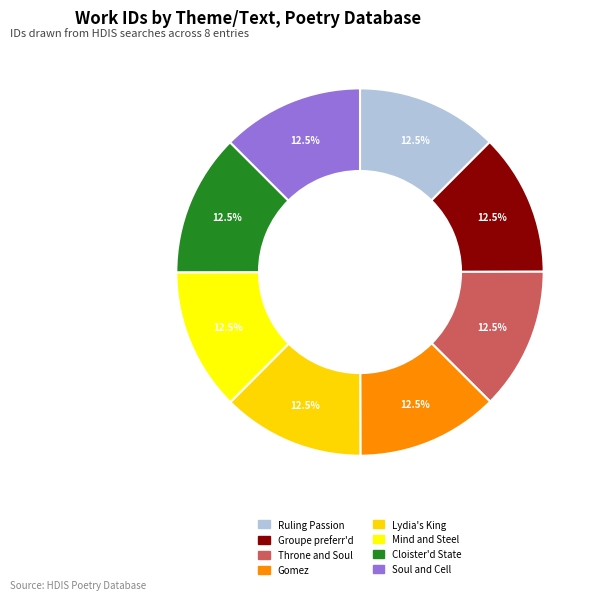

How many slices are in this pie chart?

8